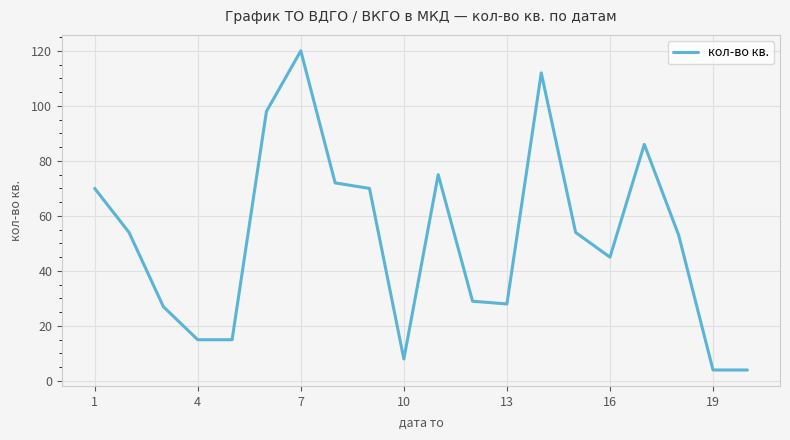

What is the maximum value shown in the chart?

120